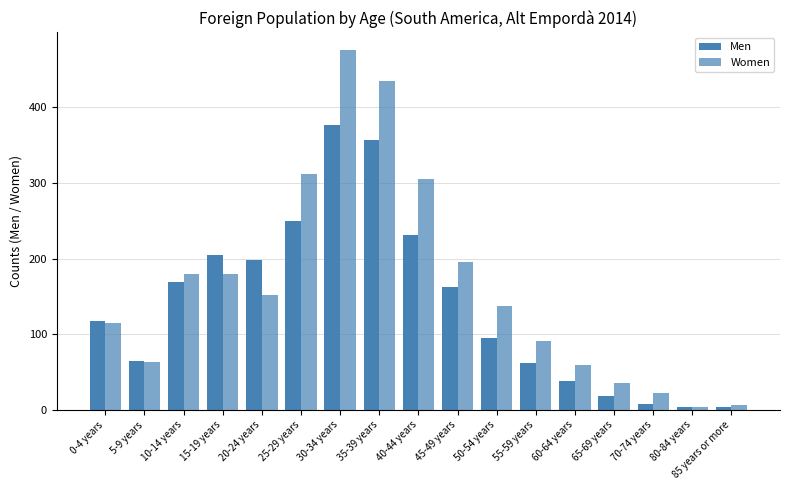

What is the sum of the Women values at 55-59 years and 30-34 years?

566